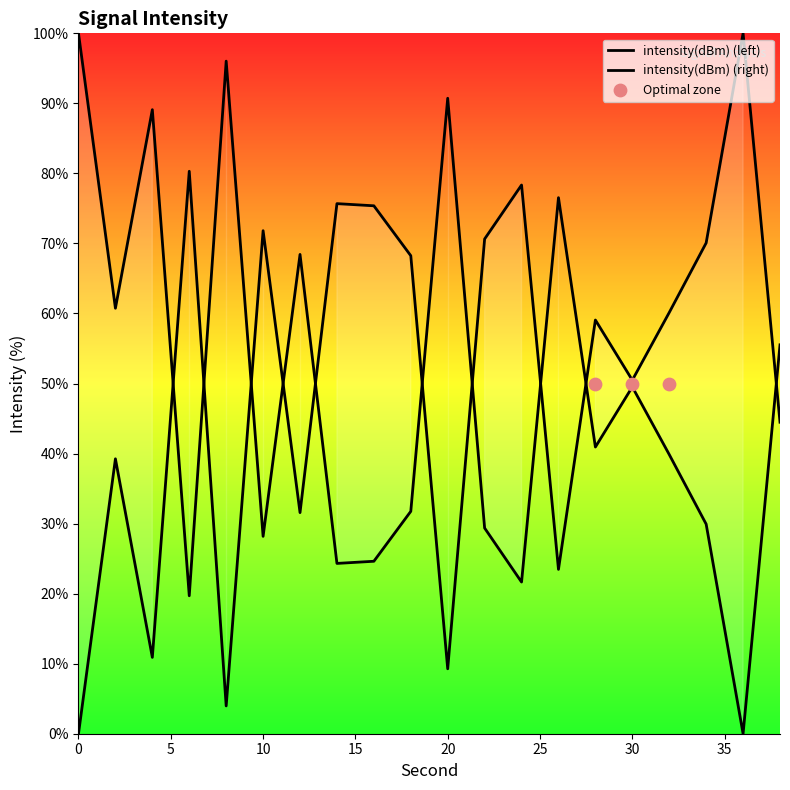

What is the change in value from 20 to 30?

+41.2